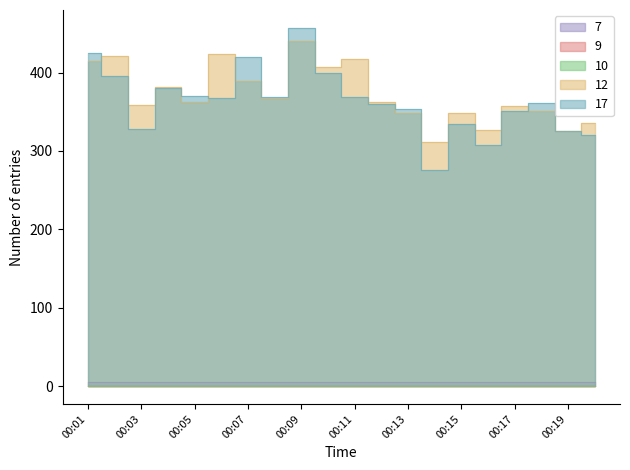

Is it true that col_7 equals 2 at 00:10?

False